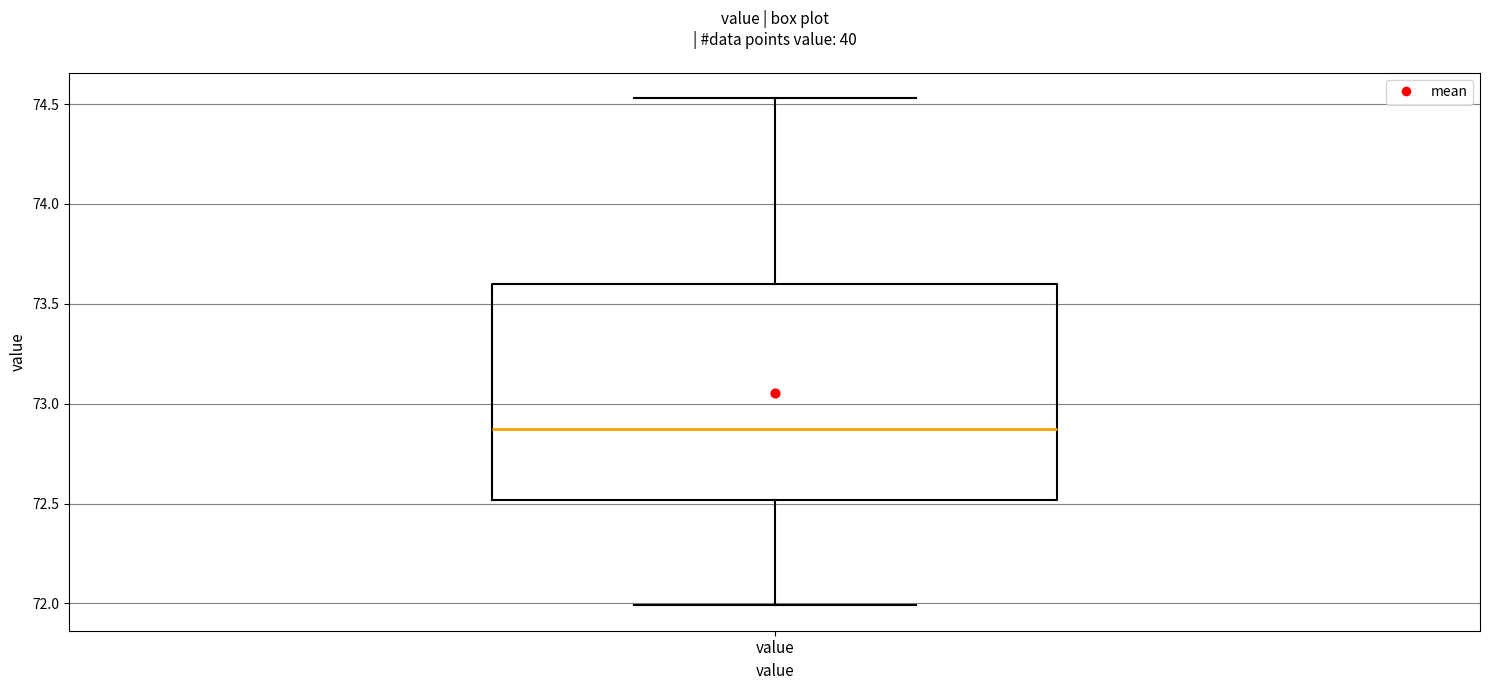

Where is the lower edge of the box for value on the y-axis? The values are not printed on the chart, so give them approximately, as read against the axis.

72.50